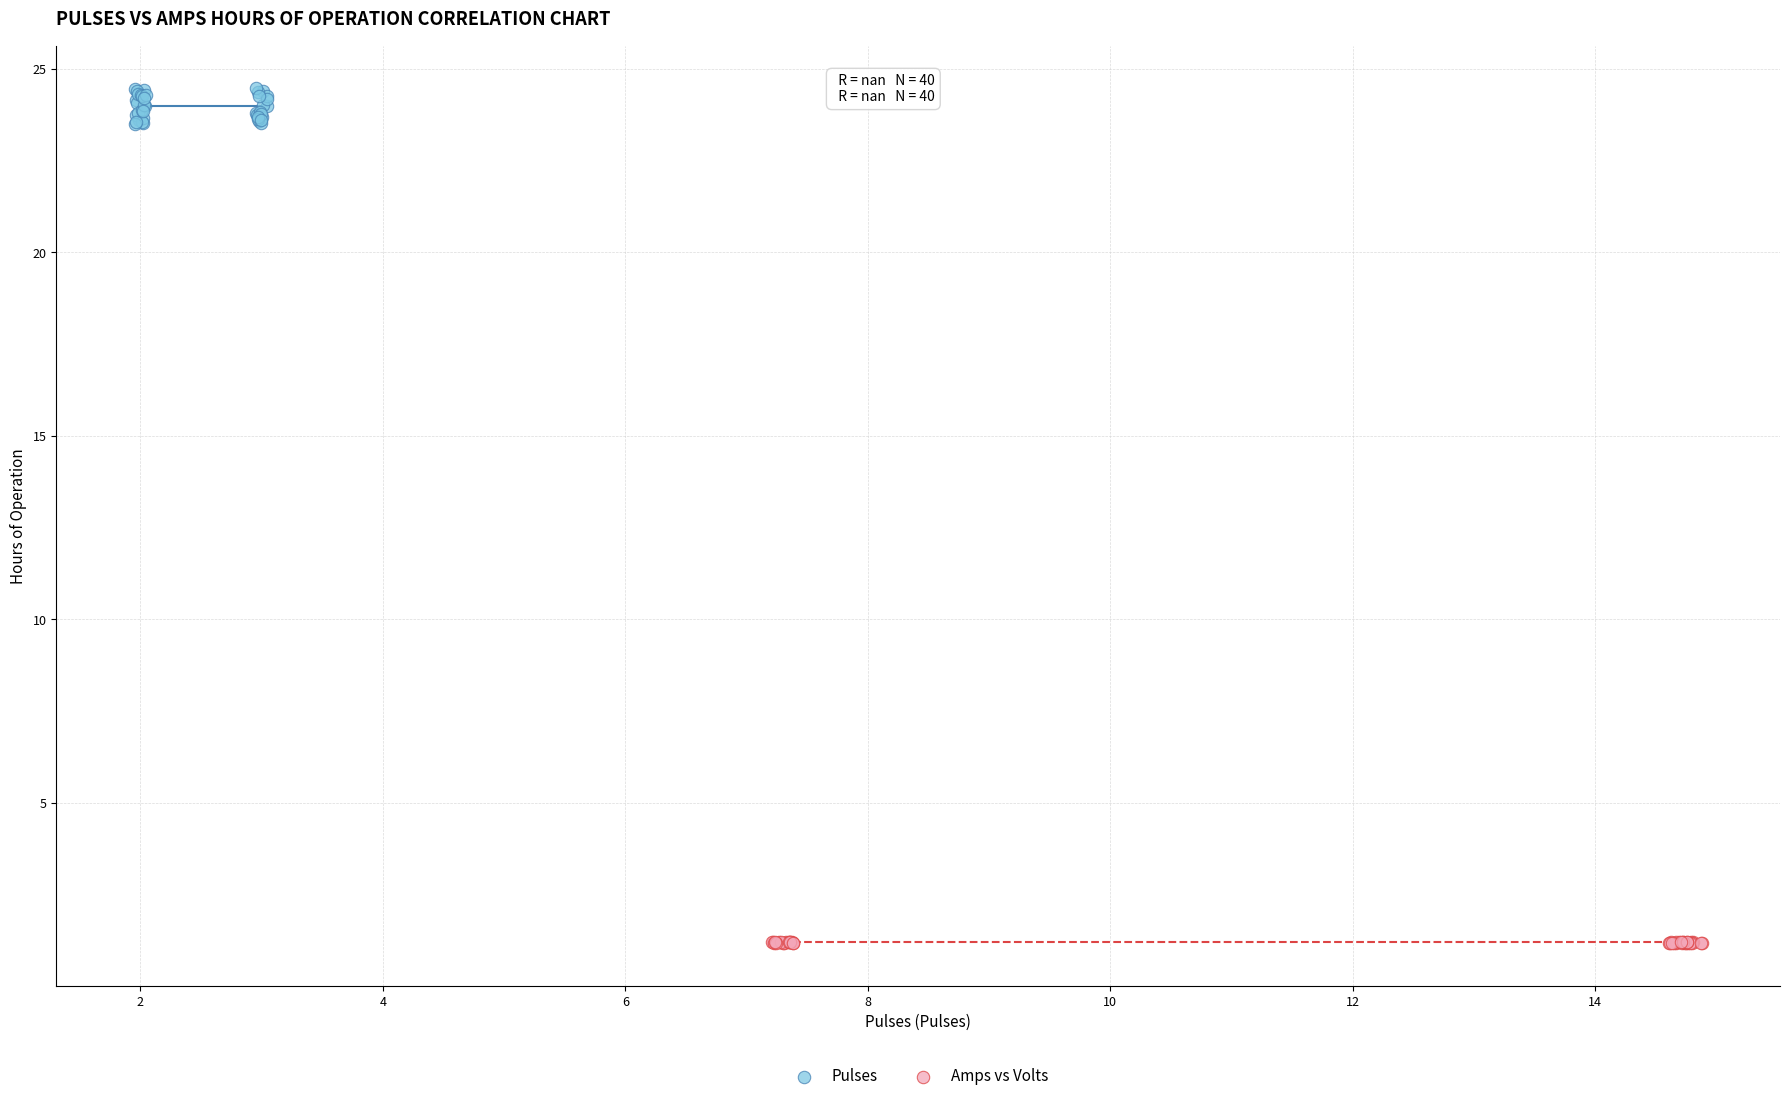

Which series has the widest spread of Y values?

Pulses